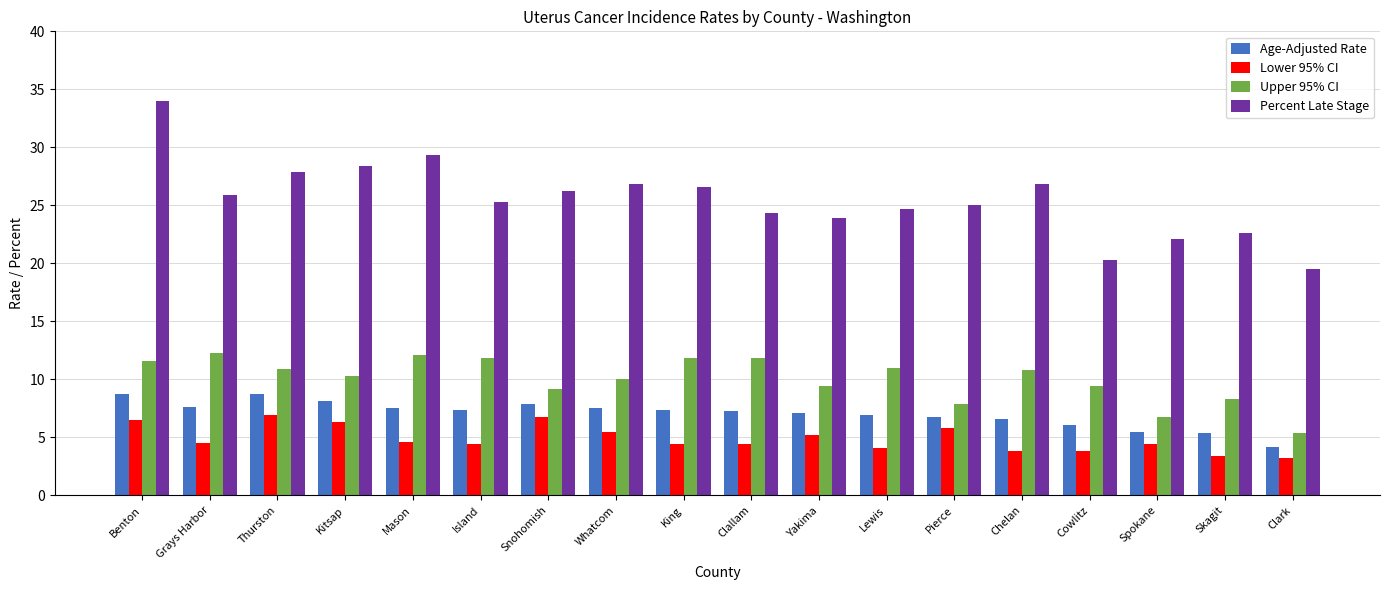

Are the bars horizontal?

No